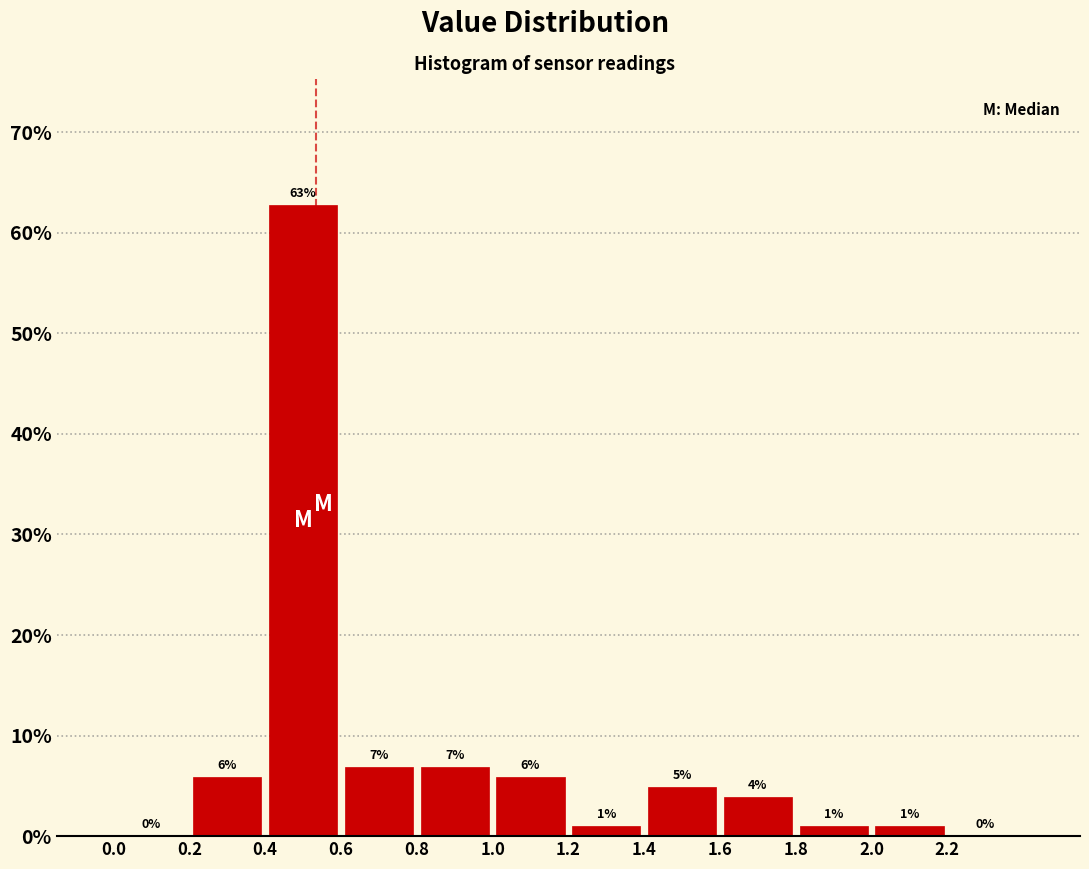

Over which range of the x-axis is the bar tallest?

0.4 to 0.6